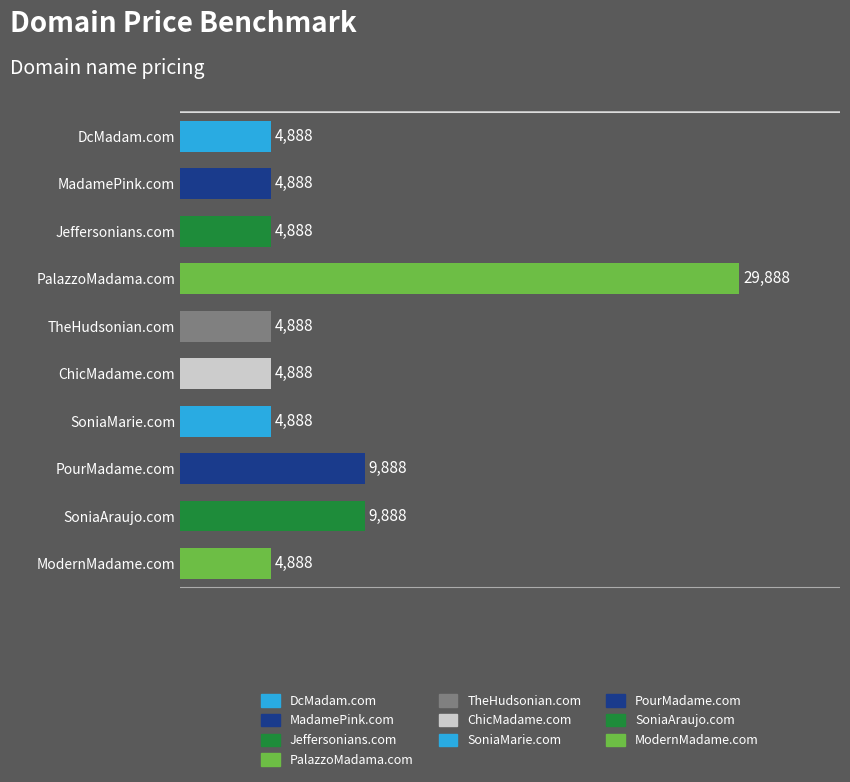

What is the sum of all values?

83880